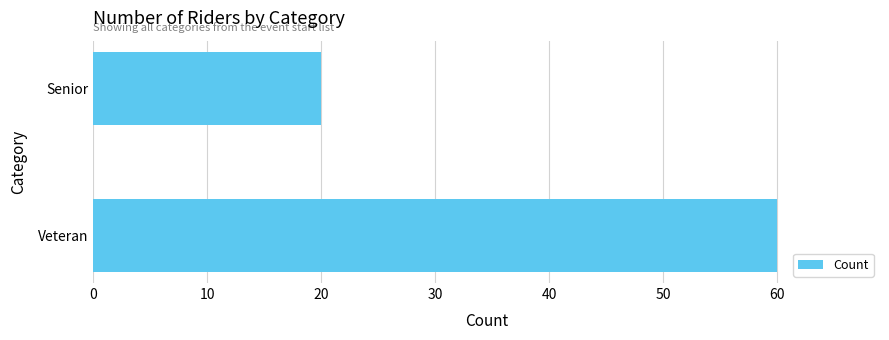

Reading bottom to top, transcribe all the data shown in this chart.

Veteran=60	Senior=20